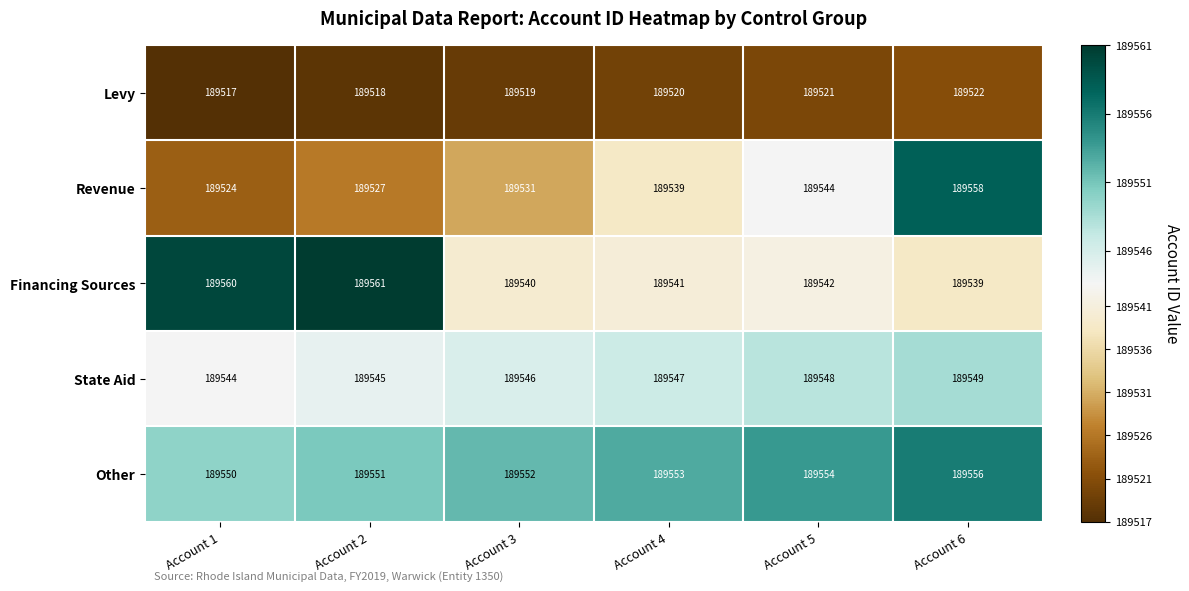

Where is State Aid nearest to the value 189546?

Account 3